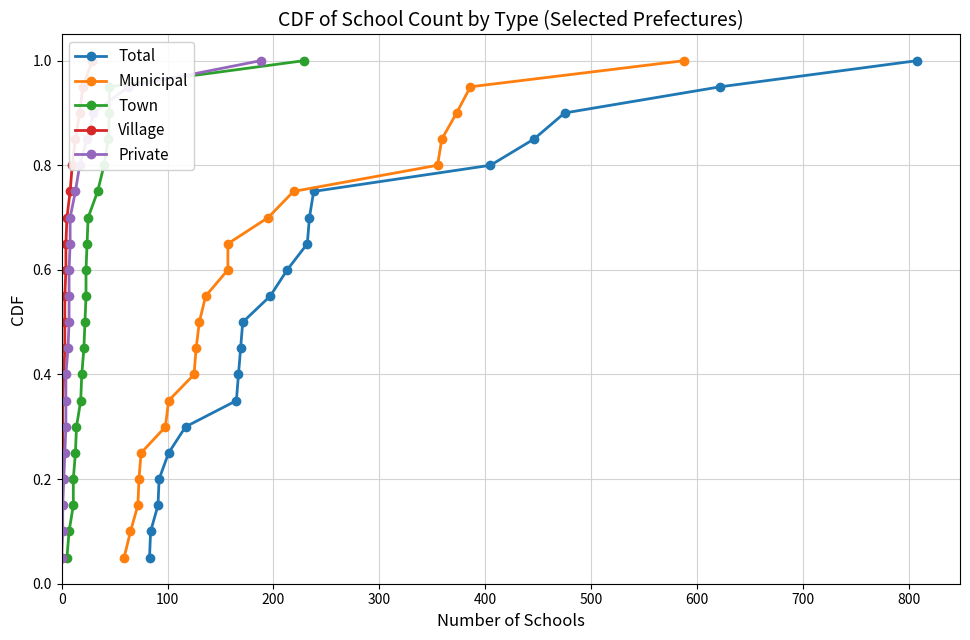

True or false: Town and Municipal intersect in this chart.

False